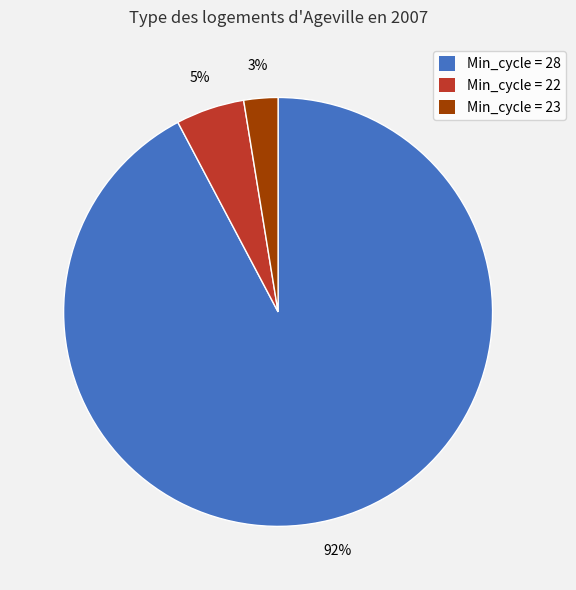

Is there any slice that represents more than half of the pie?

Yes